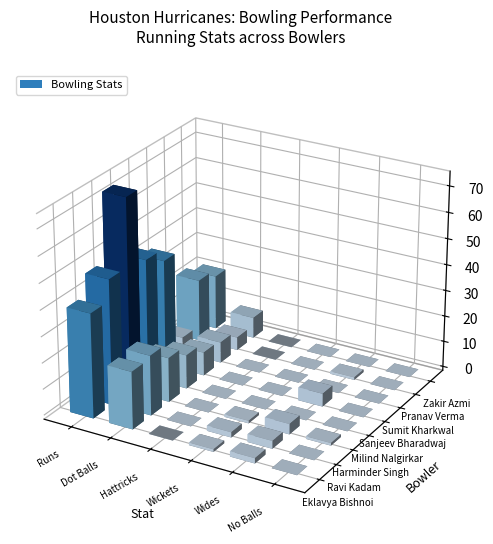

List the labels in order of Milind Nalgirkar value, smallest first.

2, 3, 4, 5, 1, 0